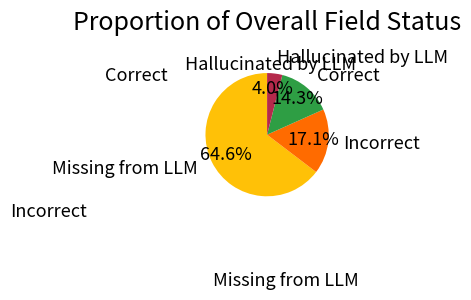

What portion of the pie excludes Correct?

85.7%